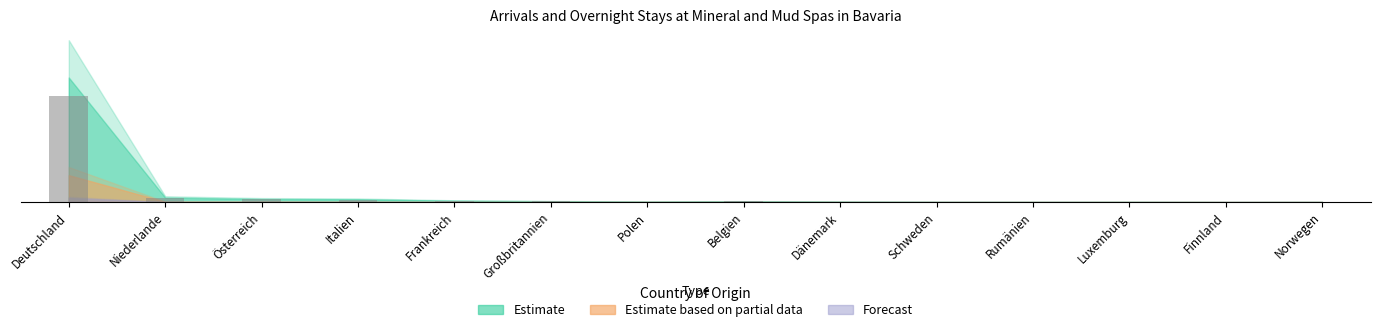

Reading left to right, transcribe all the data shown in this chart.

22.4	0.8	0.6	0.5	0.2	0.2	0.1	0.1	0.1	0.0	0.0	0.0	0.0	0.0